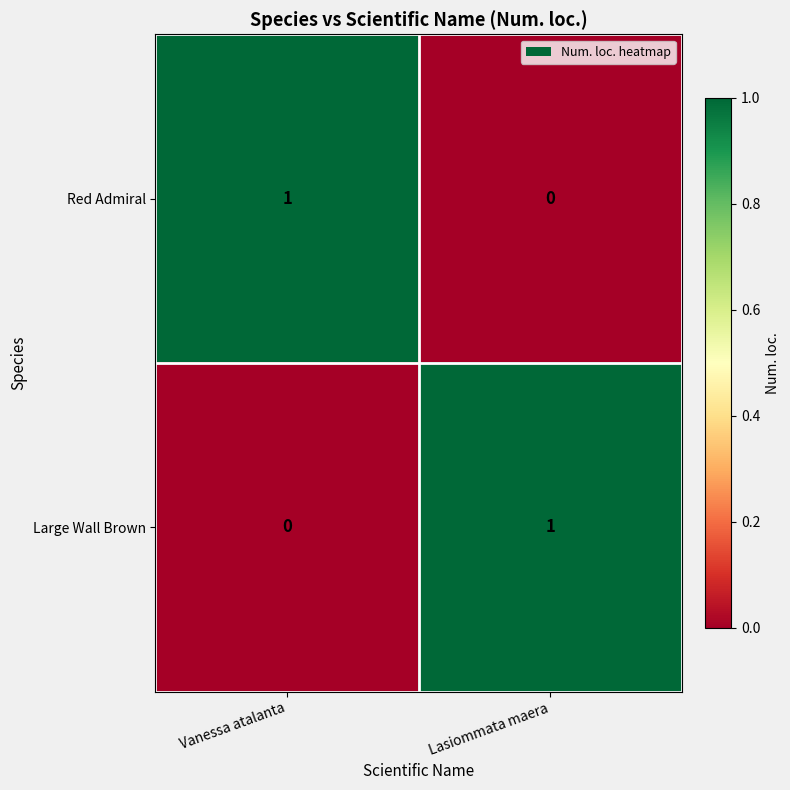

Where is Large Wall Brown nearest to the value 0?

Vanessa atalanta